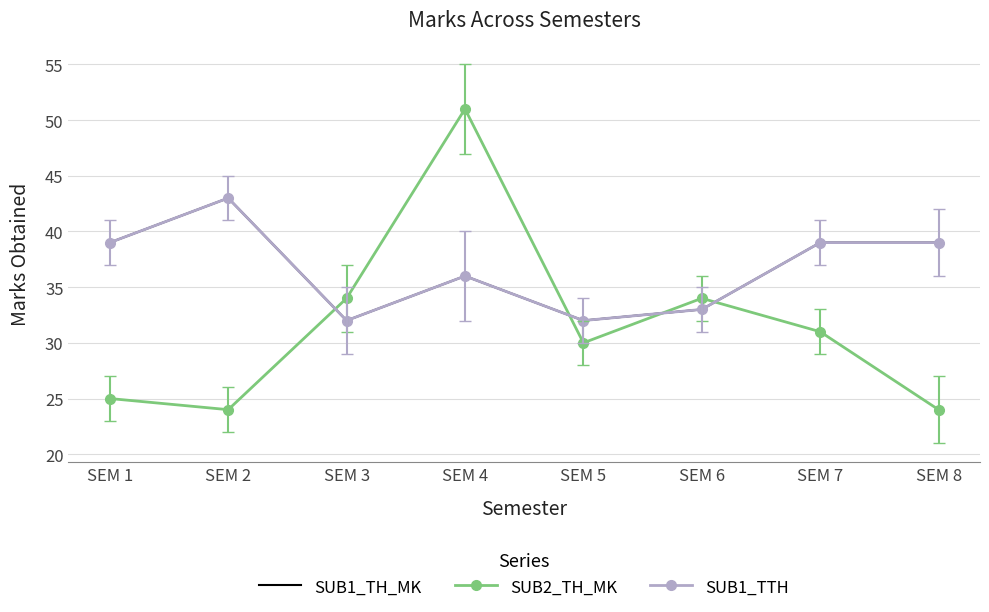

Where is the first local maximum for SUB1_TH_MK?

SEM 2